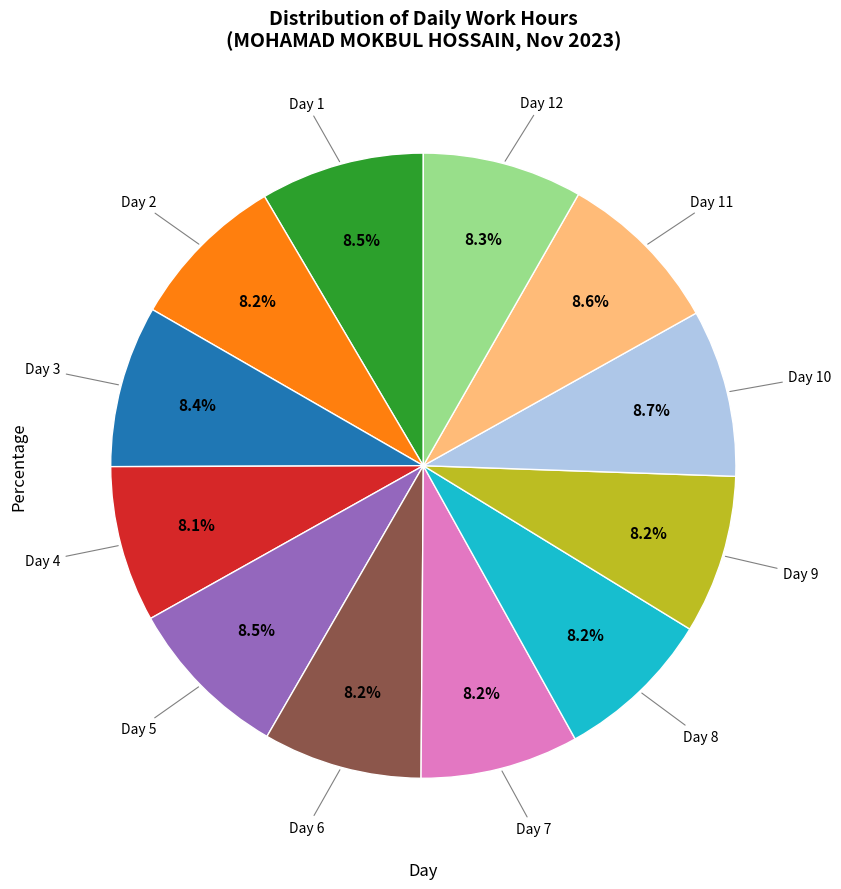

Is there a majority slice in this chart?

No